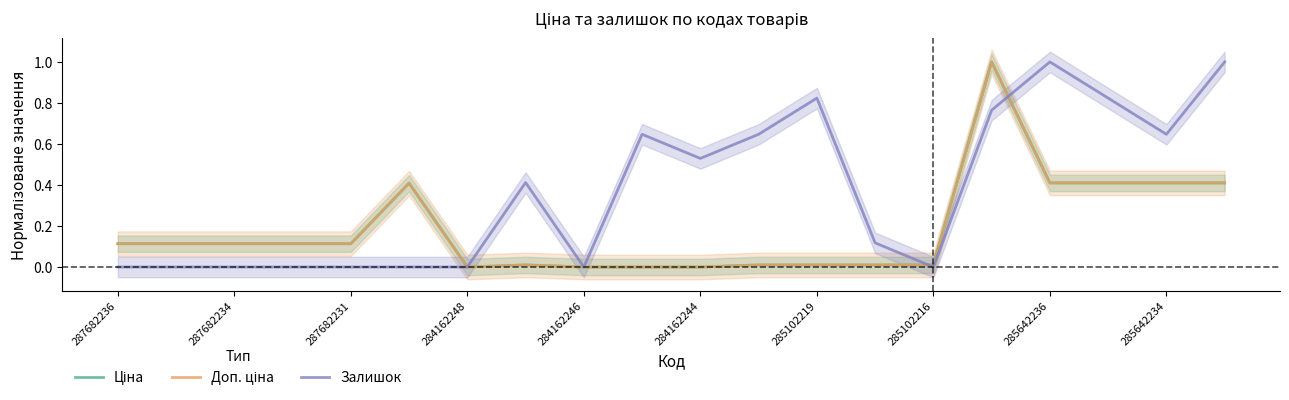

At how many categories does at least one series exceed 0?

18